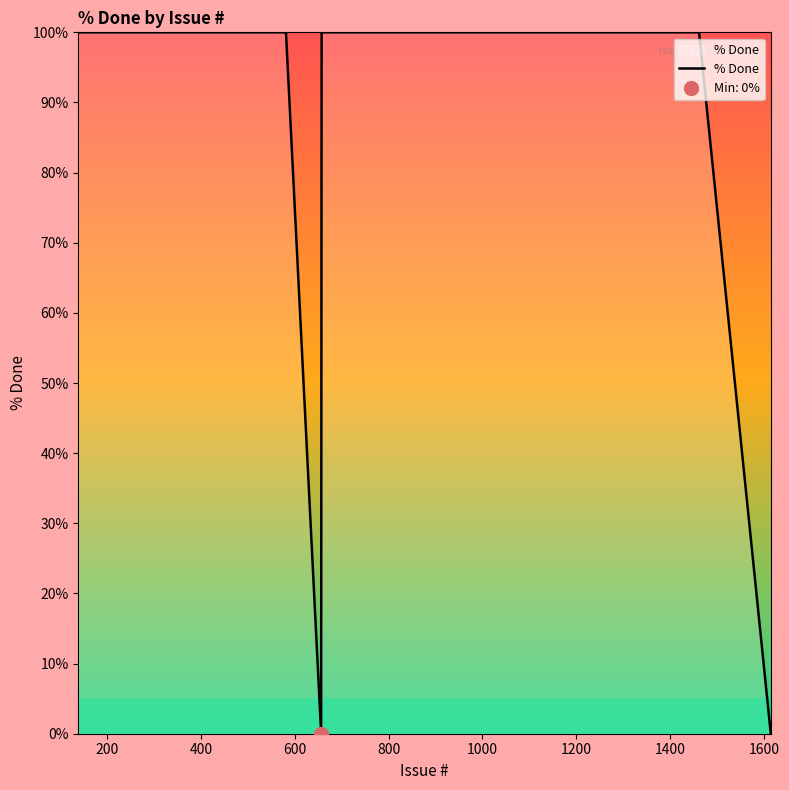

What is the highest value of the % Done series?

100